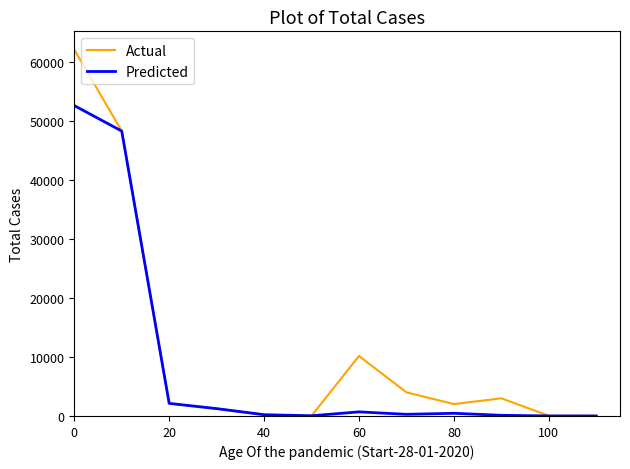

Which series has the largest range (max minus min)?

Actual